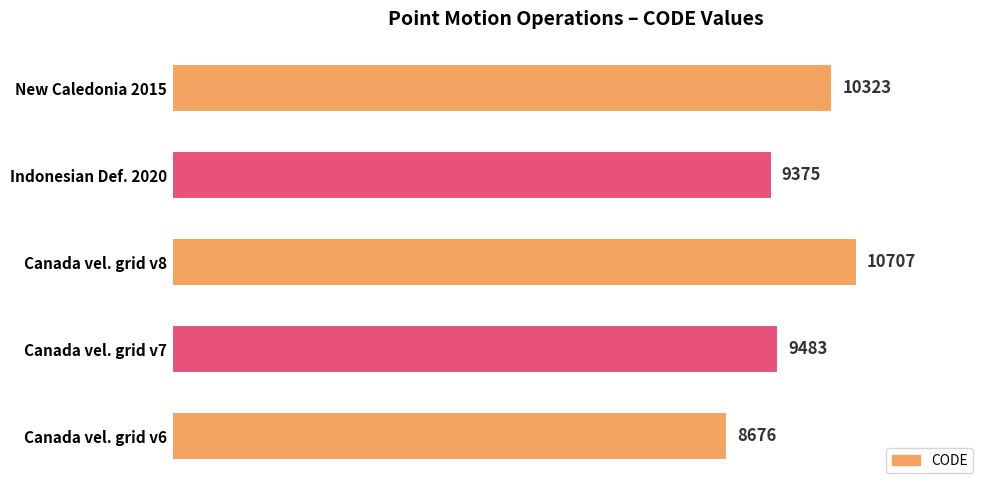

Does the chart contain stacked bars?

No